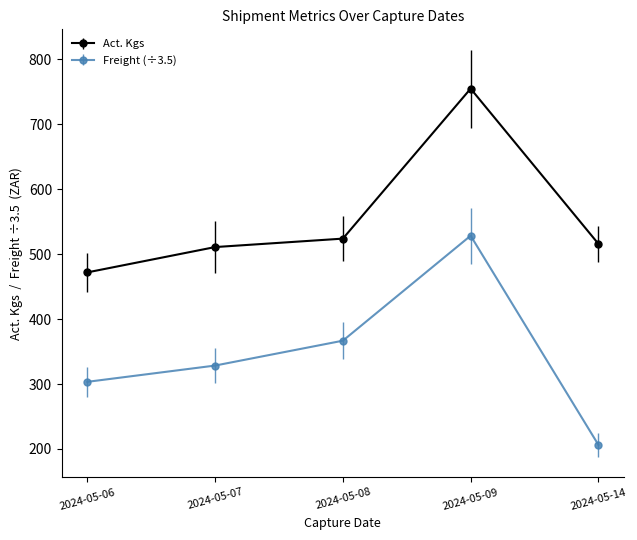

Which series changed the most between 2024-05-07 and 2024-05-09?

Act. Kgs